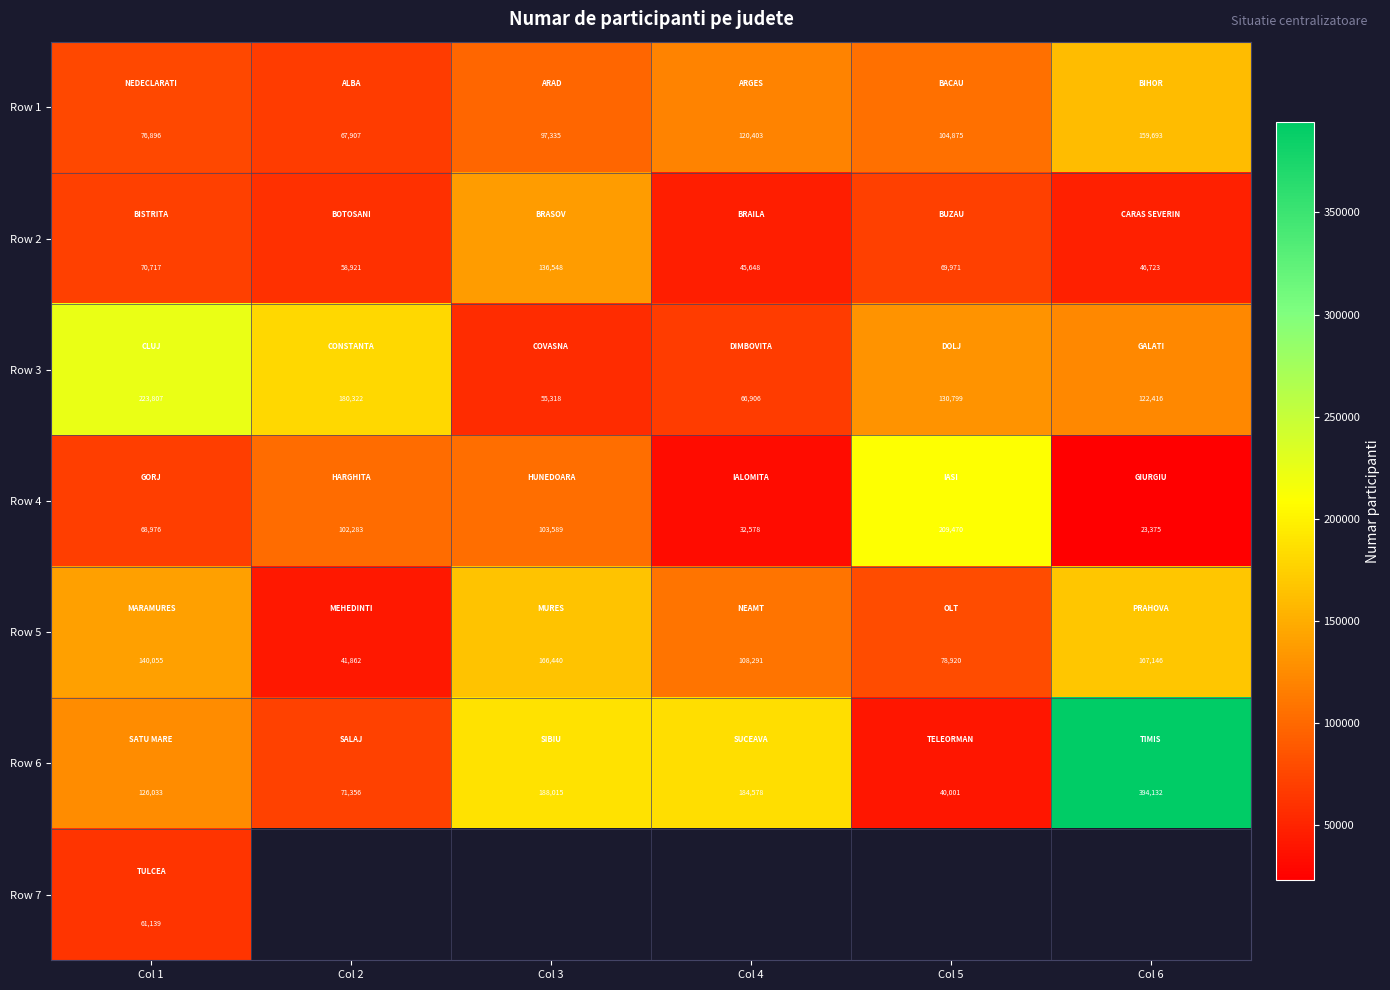

Is it true that Row 2 equals 24323 at Col 5?

False